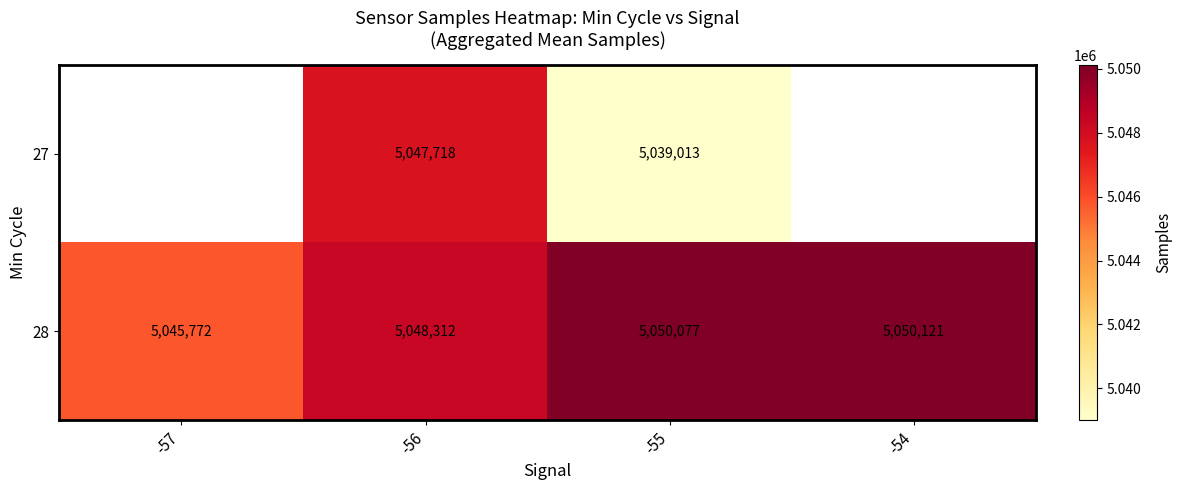

List the labels in order of 28 value, smallest first.

-57, -56, -55, -54